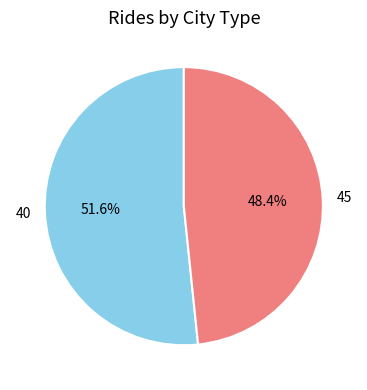

To the nearest percent, what is the average slice percentage?

50%